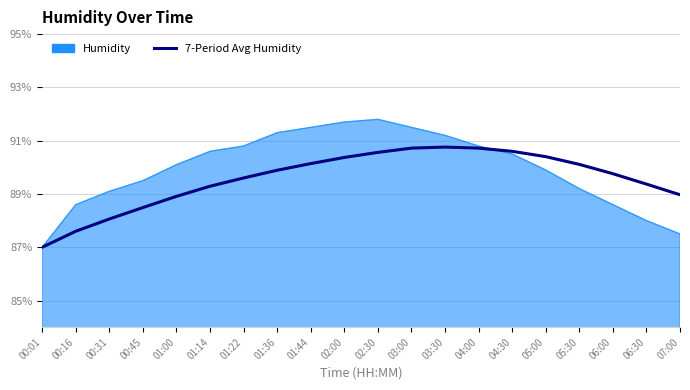

True or false: 7-Period Avg Humidity has a value of 90.8 at 03:30.

True